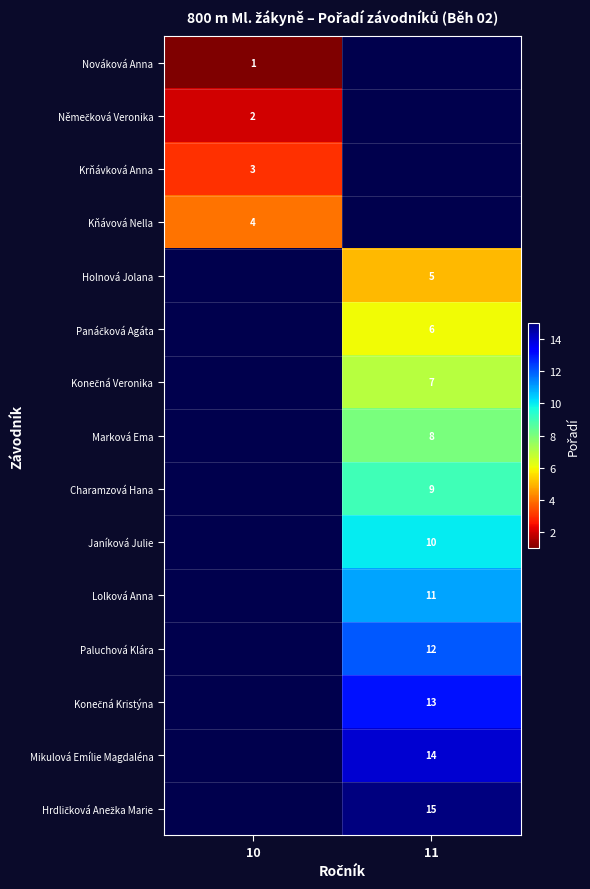

Is the value of Janíková Julie at 11 greater than the value of Charamzová Hana at 11?

Yes